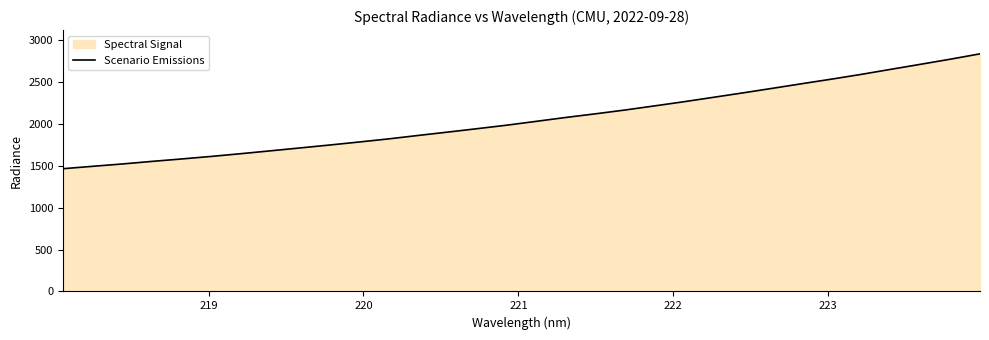

What is the greatest value displayed?

2832.2